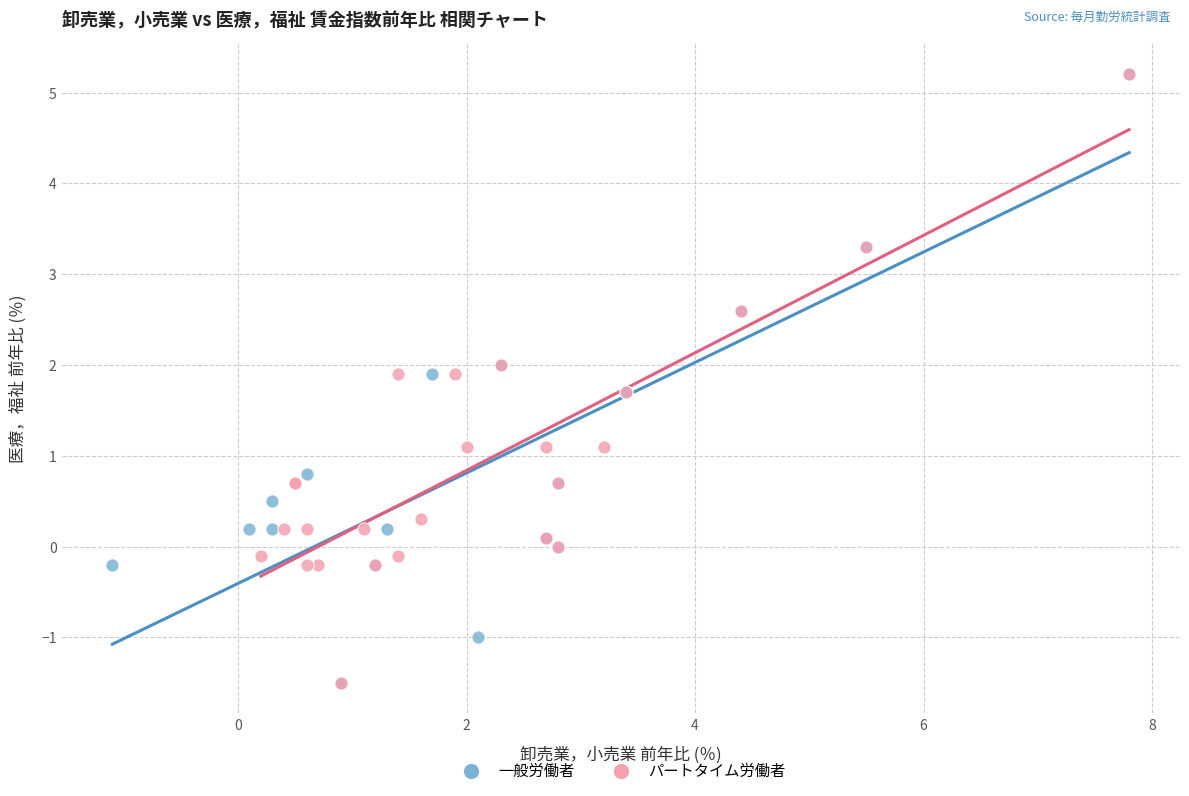

What are all the series names shown in the legend?

一般労働者, パートタイム労働者